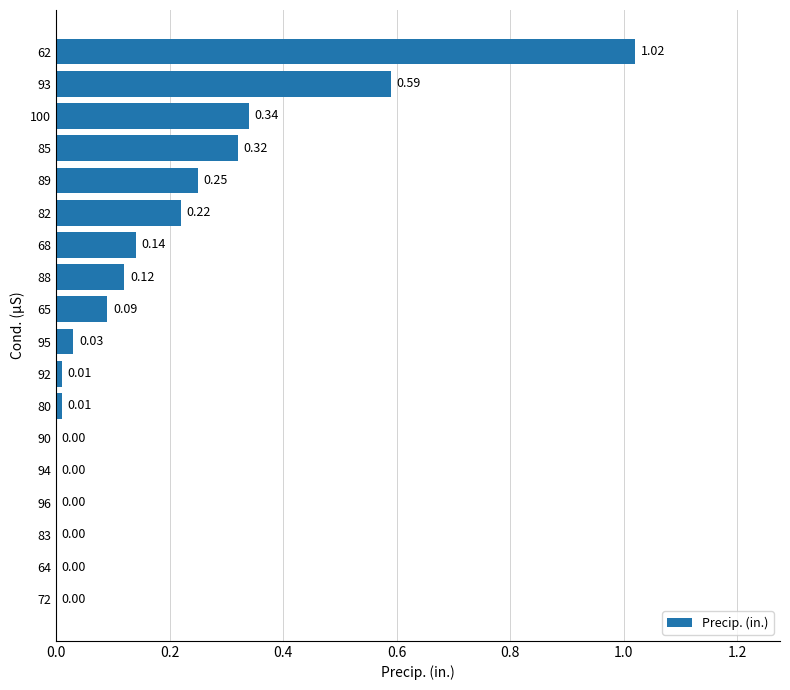

What is the sum of all values?

3.1